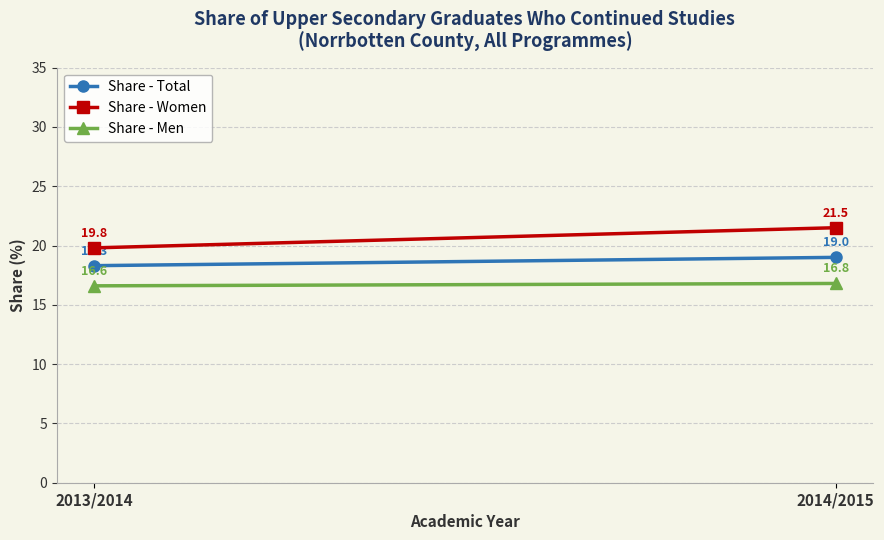

Where is Share - Men nearest to the value 16?

2013/2014